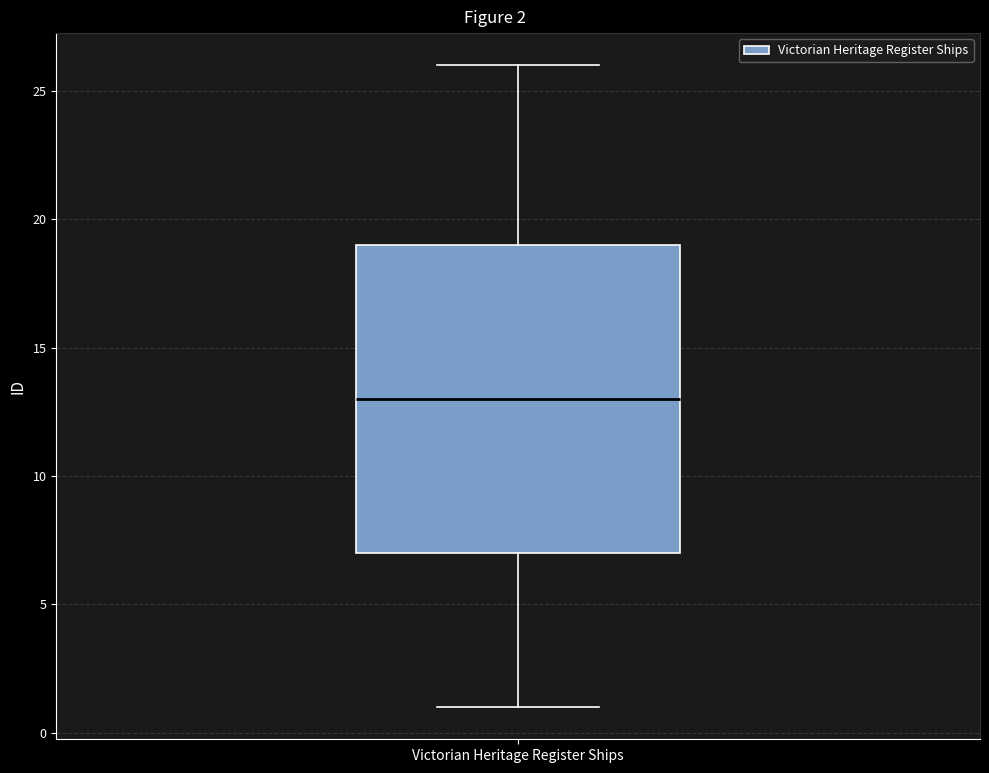

Transcribe this box plot: give where the median line is, the range the box spans, and where the two whiskers end, as read against the y-axis. The values are not printed on the chart, so give them approximately, as read against the axis.

median 13, box 7 to 19, whiskers 1 to 26